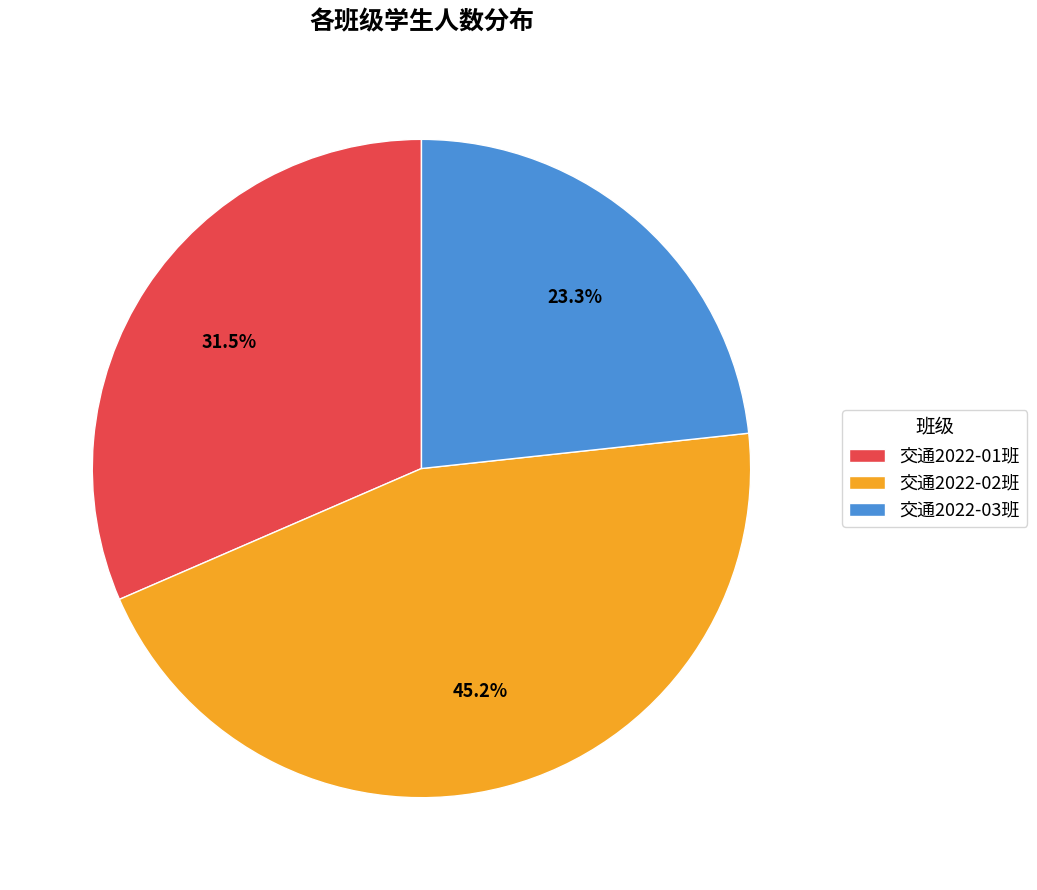

To the nearest percent, what is the difference between the 交通2022-01班 and 交通2022-02班 slice percentages?

14%